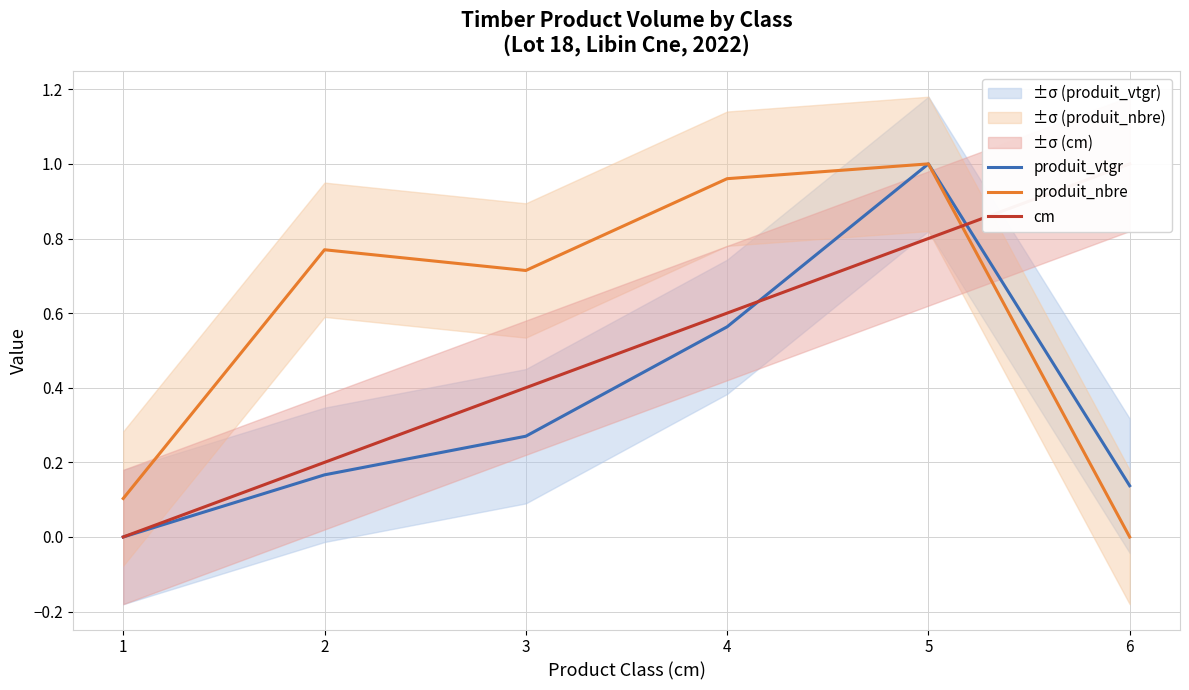

What is the sum of all produit_nbre values?

3.5